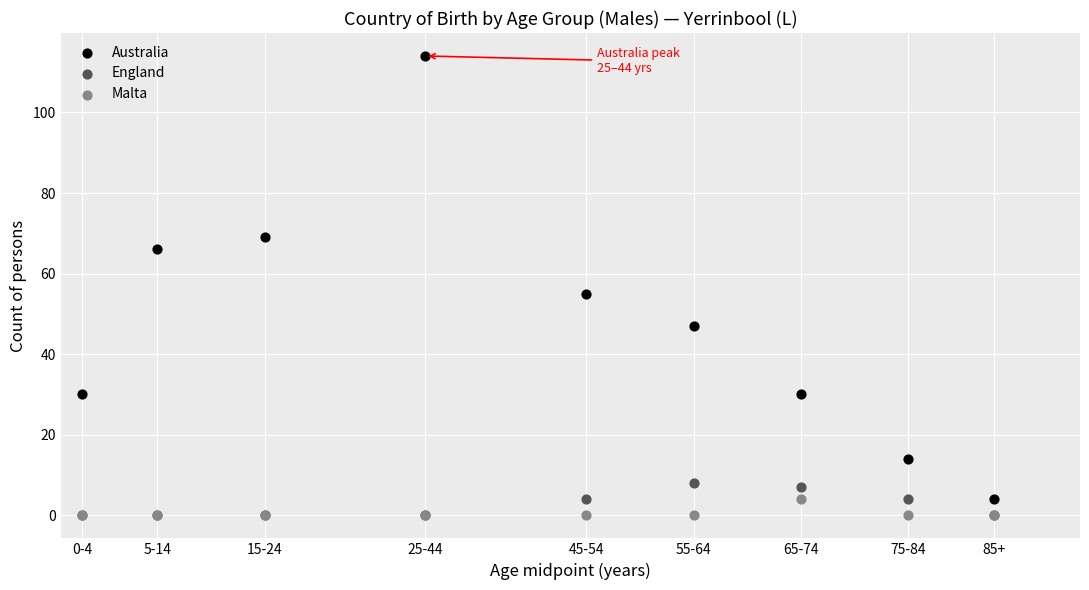

Which series reaches the maximum Y coordinate?

Australia